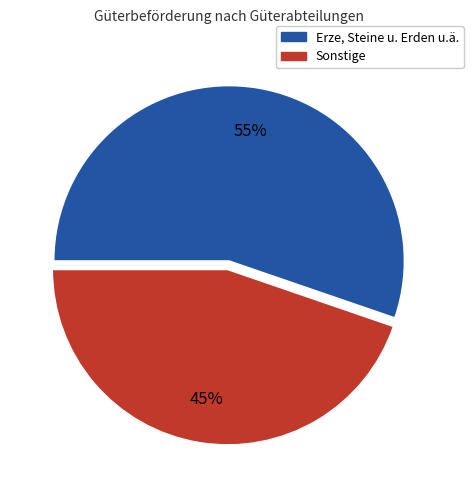

To the nearest percent, what is the average slice percentage?

50%